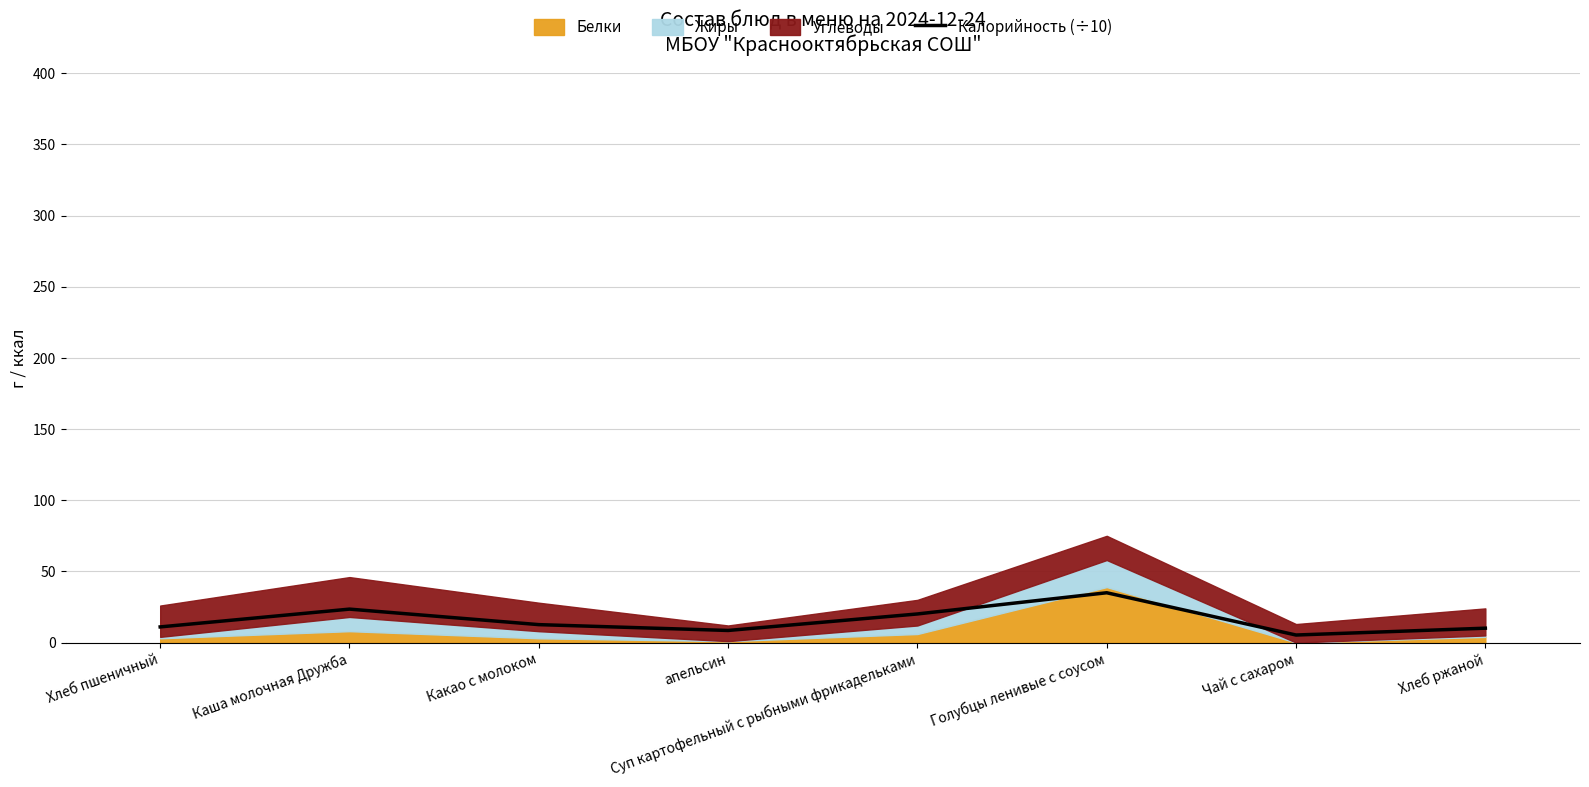

Rank the categories by value from highest to lowest.

Голубцы ленивые с соусом, Каша молочная Дружба, Суп картофельный с рыбными фрикадельками, Какао с молоком, Хлеб пшеничный, Хлеб ржаной, апельсин, Чай с сахаром